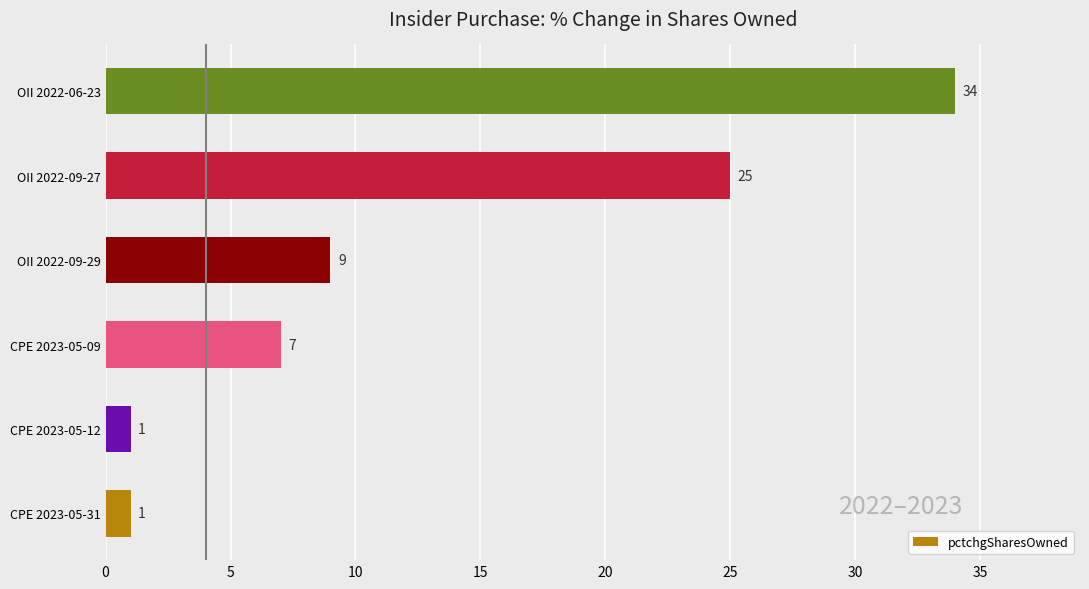

Count the values in the range 1 to 25.

5